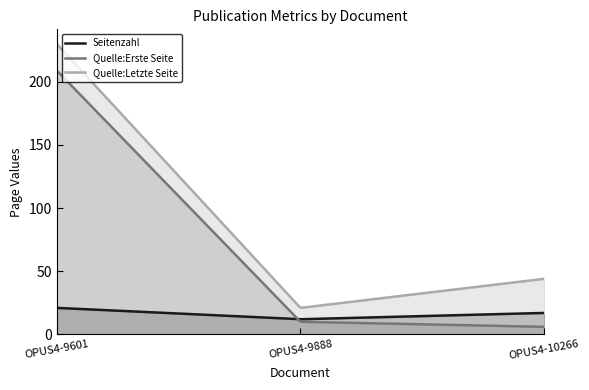

Which series changed the most between OPUS4-9601 and OPUS4-10266?

Quelle:Erste Seite